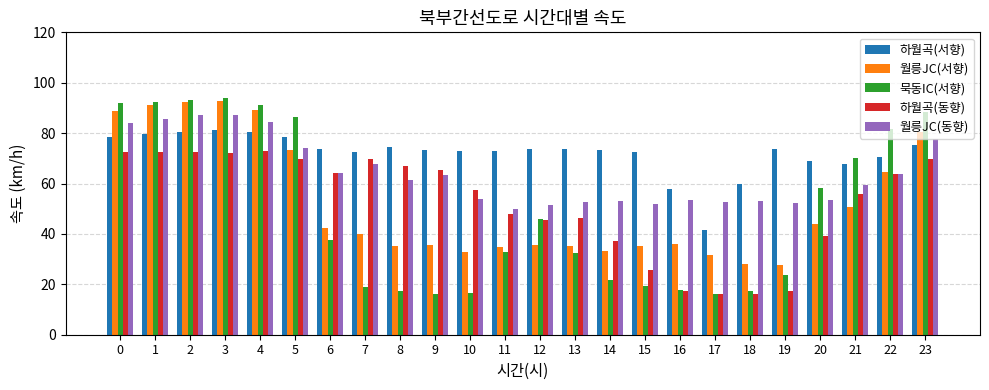

What is the difference between the highest and lowest values at 13?

41.4